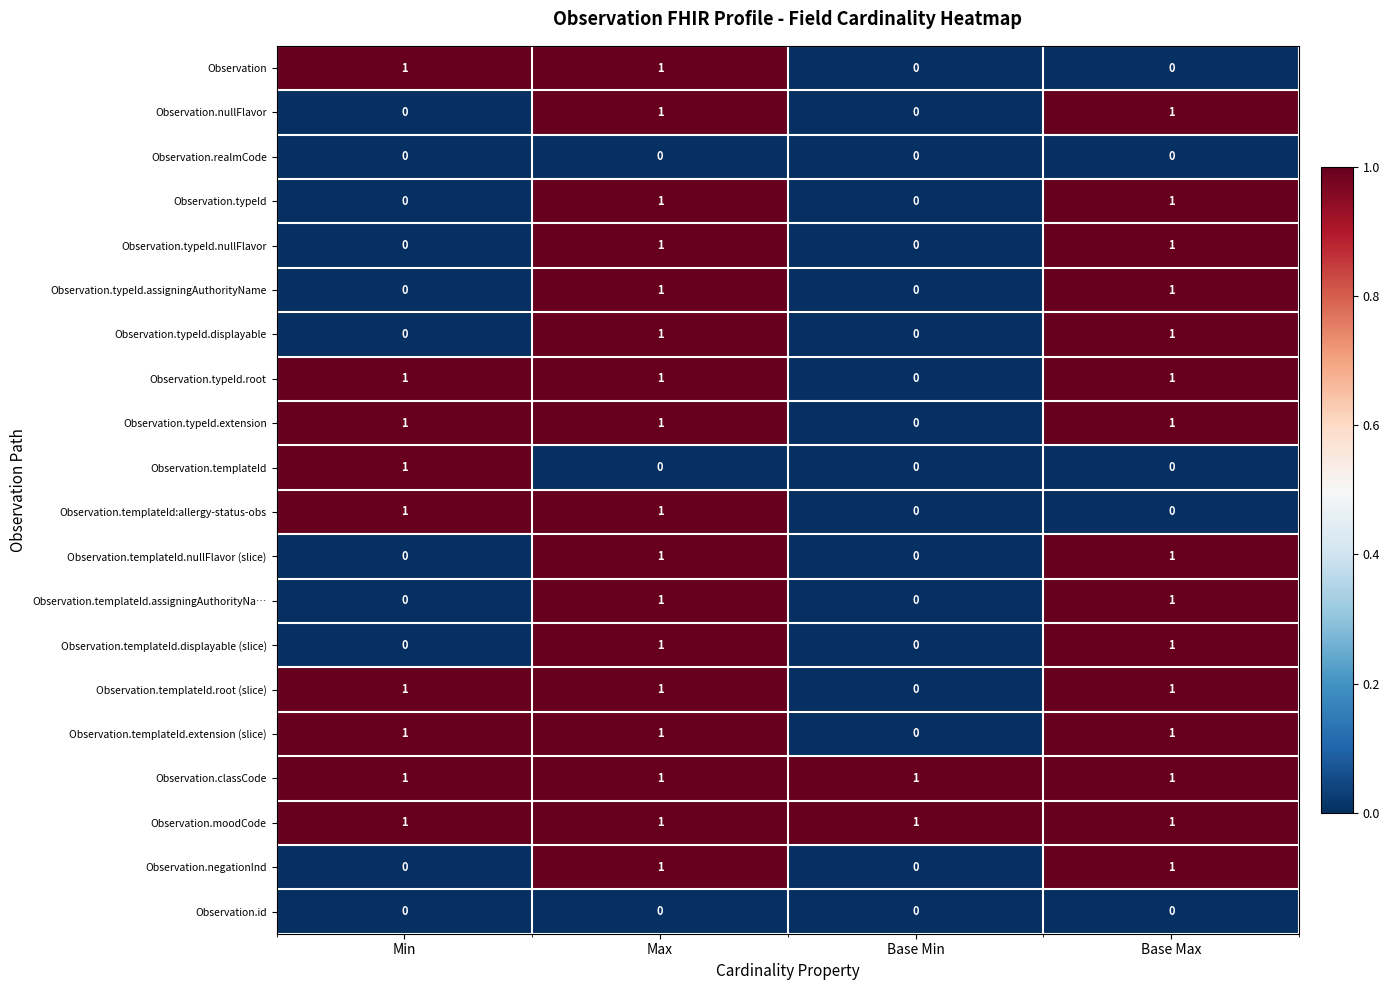

At which category is the sum across all series the highest?

Max